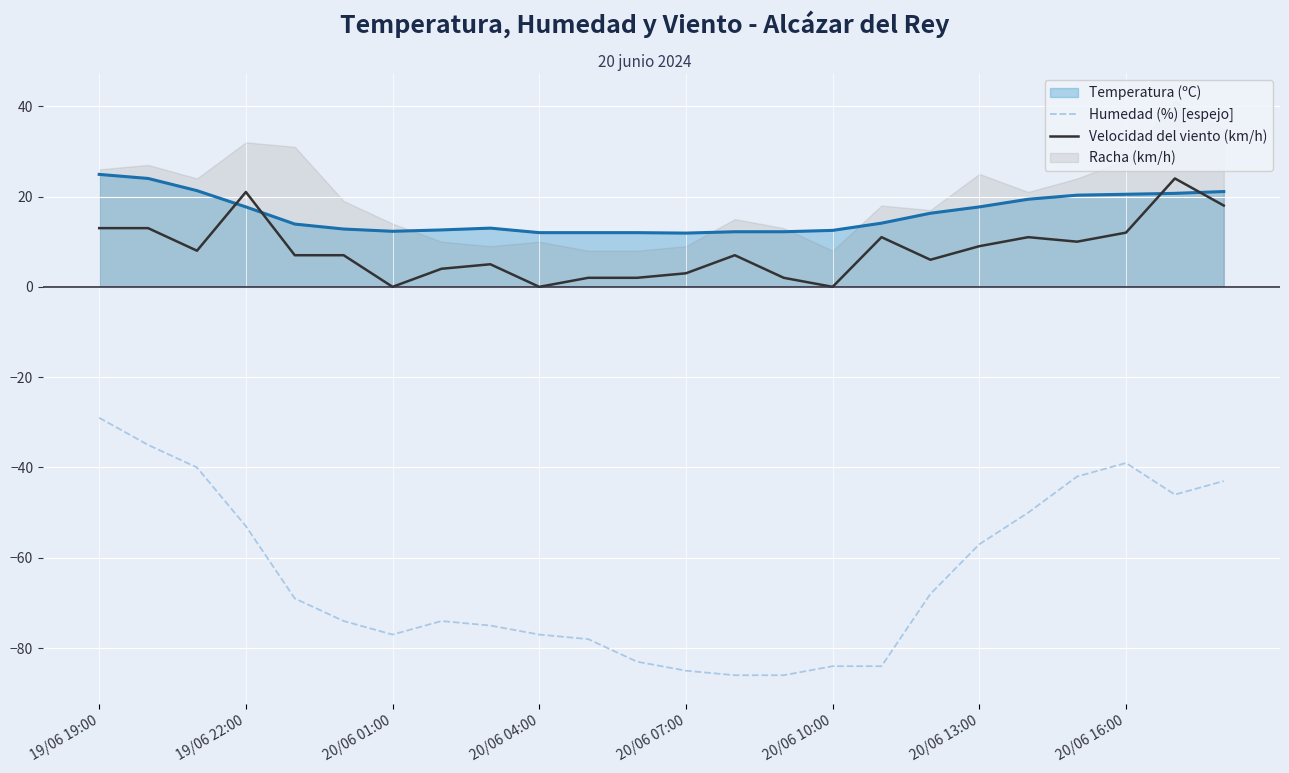

True or false: Humedad (%) [espejo] and Temperatura (ºC) cross at least once.

False